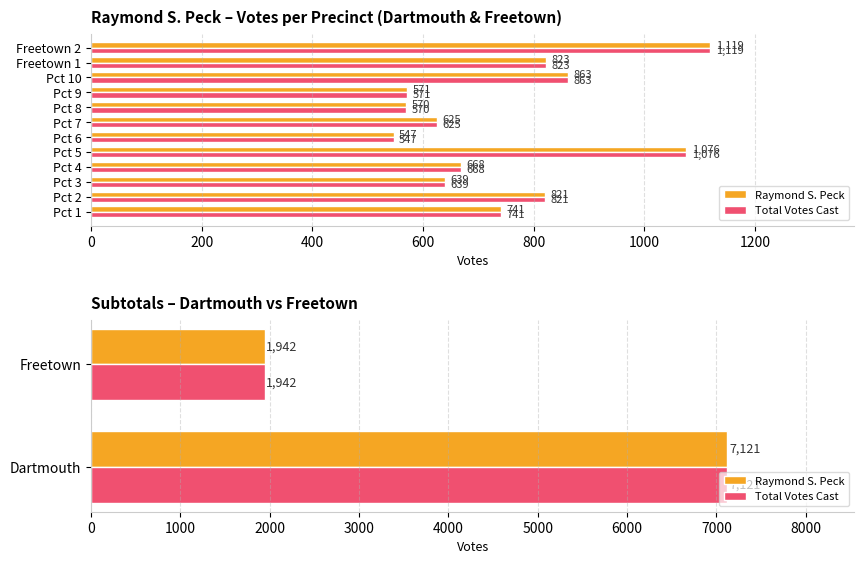

The value of Raymond S. Peck at Freetown is 3294. True or false?

False